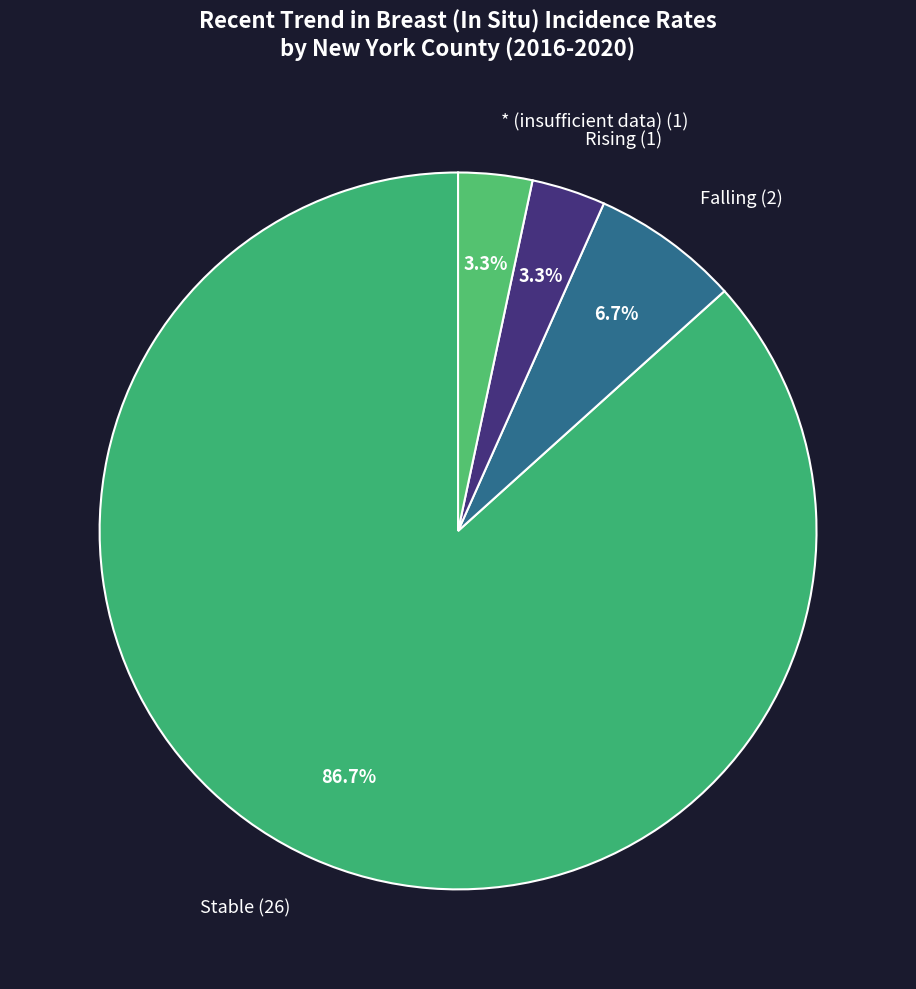

Combined, do Rising (1) and Stable (26) account for over 50%?

Yes